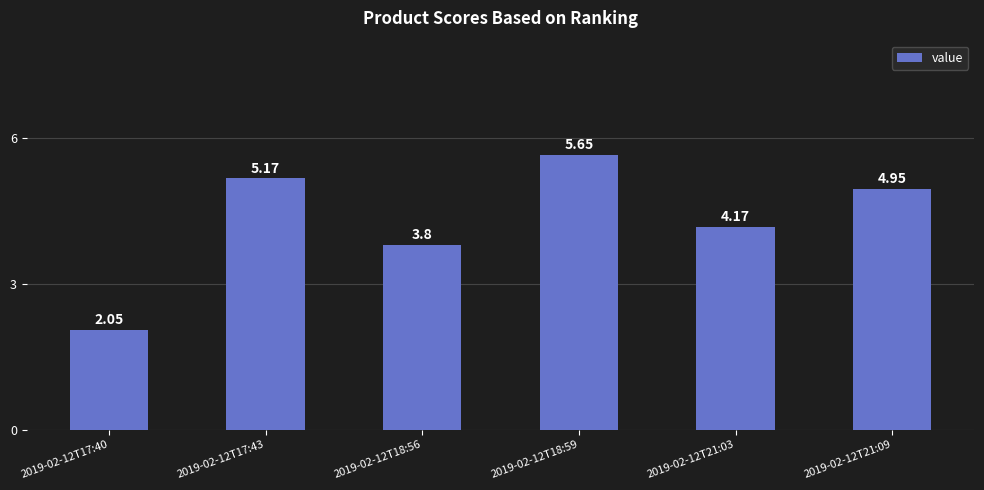

List the labels in order of value, largest first.

2019-02-12T18:59, 2019-02-12T17:43, 2019-02-12T21:09, 2019-02-12T21:03, 2019-02-12T18:56, 2019-02-12T17:40